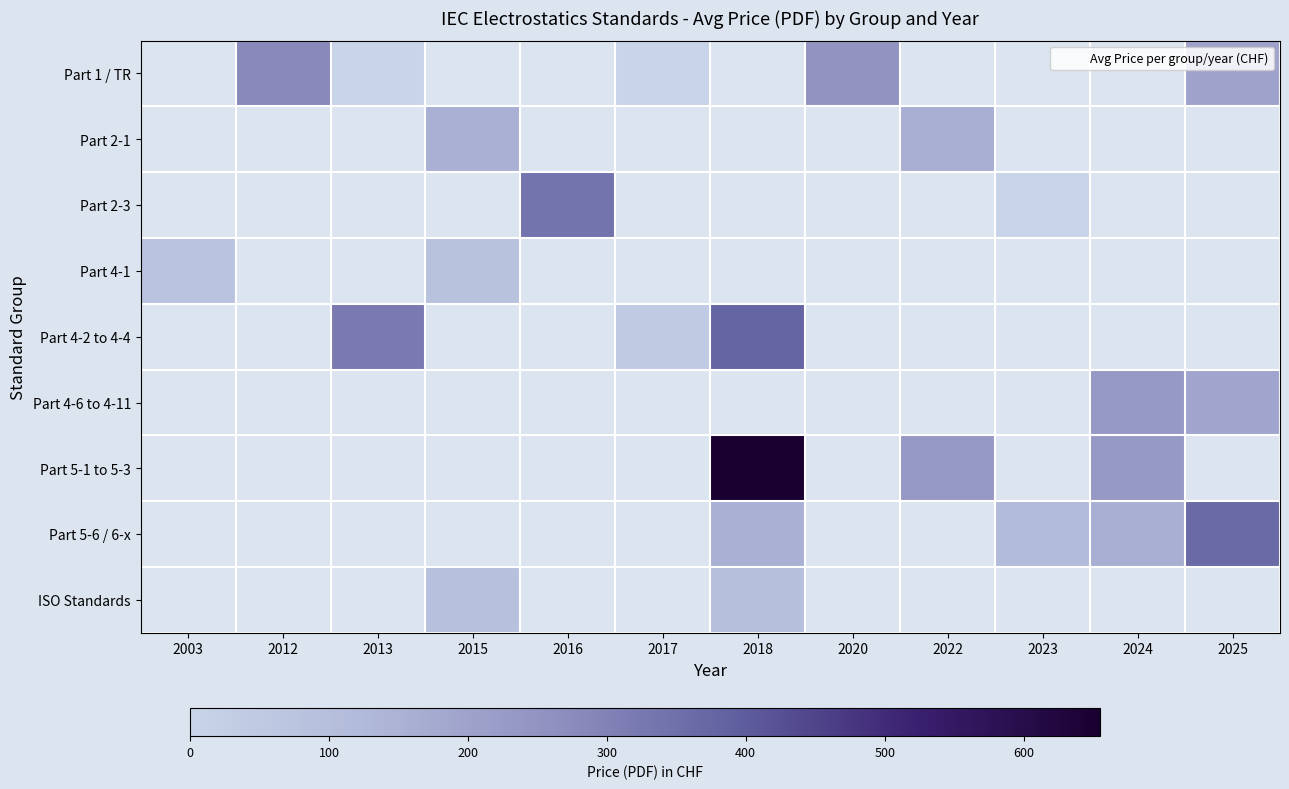

Which has a higher value, 2013 or 2012?

2012